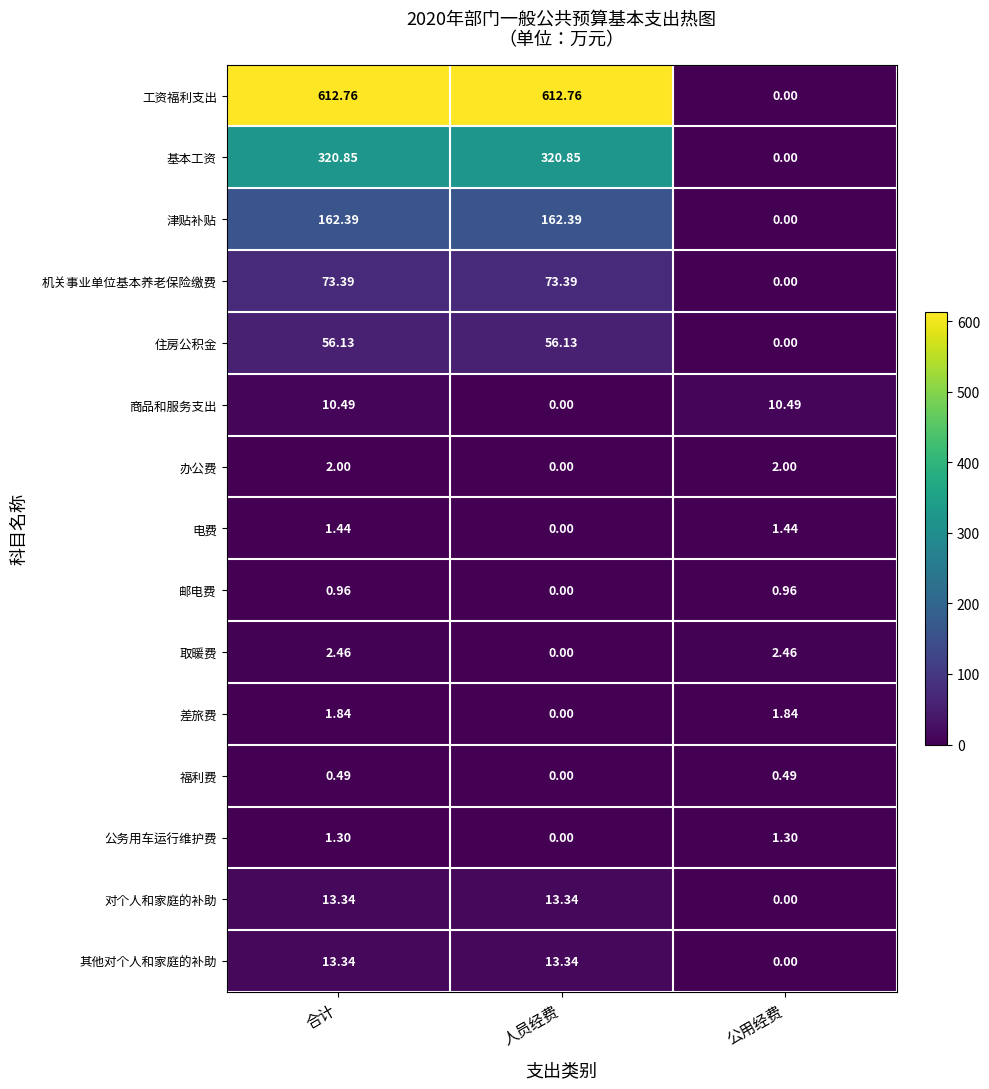

At which category is the sum across all series the highest?

合计